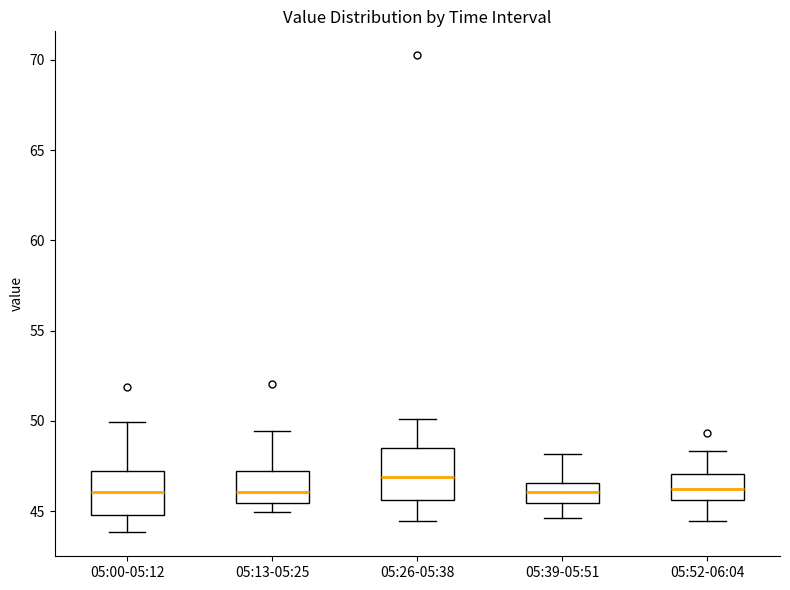

Reading left to right, read every box against the y-axis: the position of its median line, the range the box covers, and the ends of its whiskers. The values are not printed on the chart, so give them approximately, as read against the axis.

05:00-05:12: median 46.0, box 45.0 to 47.0, whiskers 44.0 to 50.0
05:13-05:25: median 46.0, box 45.5 to 47.0, whiskers 45.0 to 49.5
05:26-05:38: median 47.0, box 45.5 to 48.5, whiskers 44.5 to 50.0
05:39-05:51: median 46.0, box 45.5 to 46.5, whiskers 44.5 to 48.0
05:52-06:04: median 46.5, box 45.5 to 47.0, whiskers 44.5 to 48.5